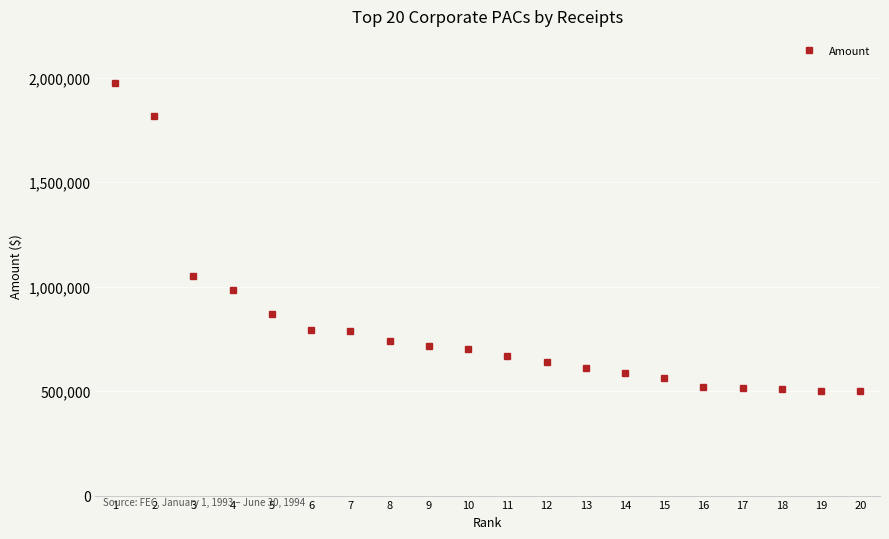

What is the smallest value displayed?

498281